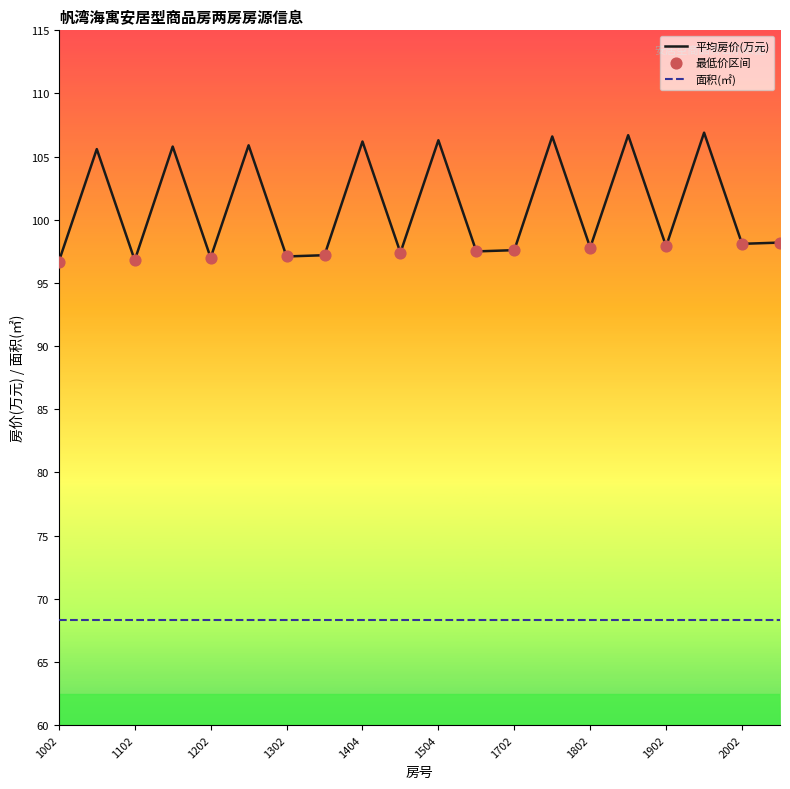

Which series has the largest range (max minus min)?

平均房价(万元)